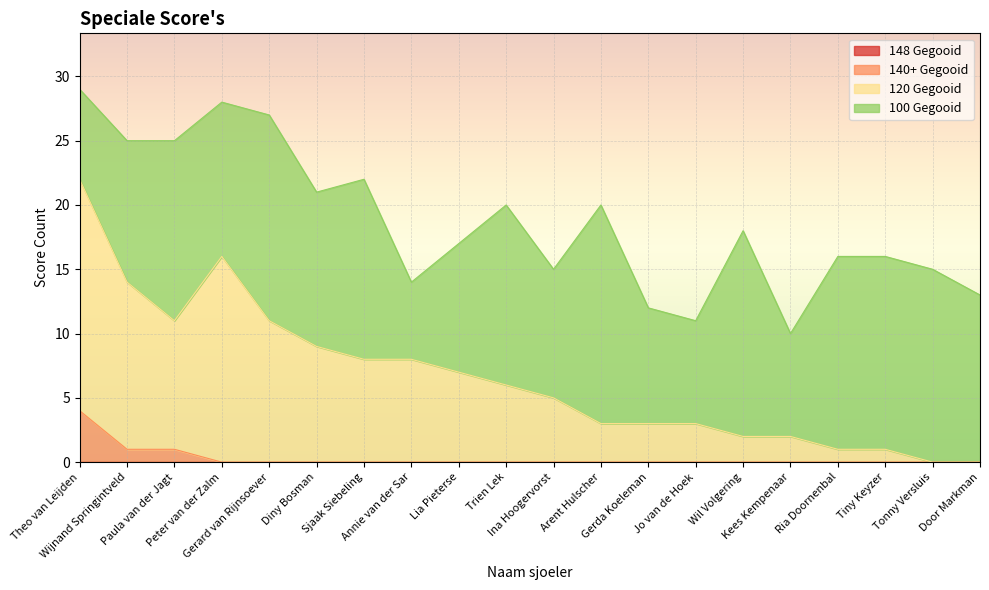

At which category is the sum across all series the highest?

Theo van Leijden